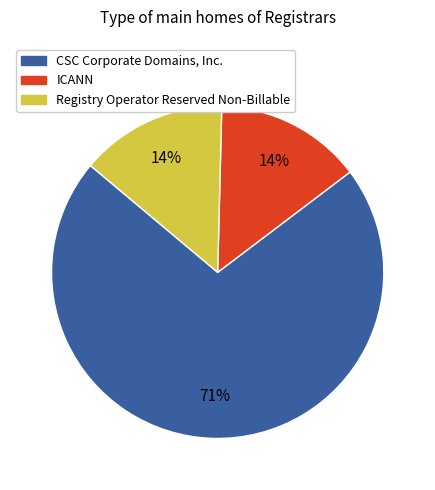

Is the sum of Registry Operator Reserved Non-Billable and ICANN greater than half?

No